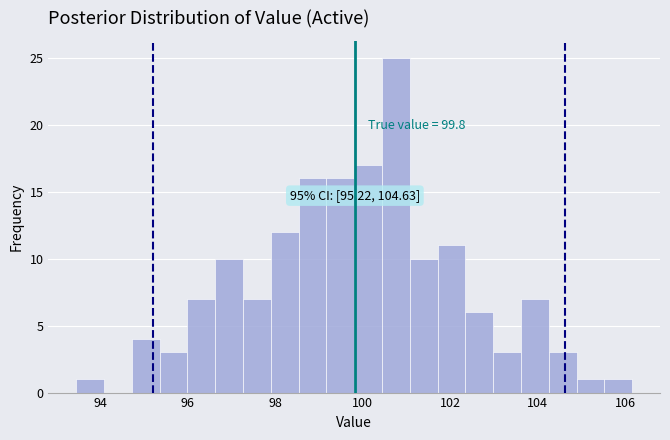

Read against the x-axis, roughly where is the centre of the tallest bar?

100.8